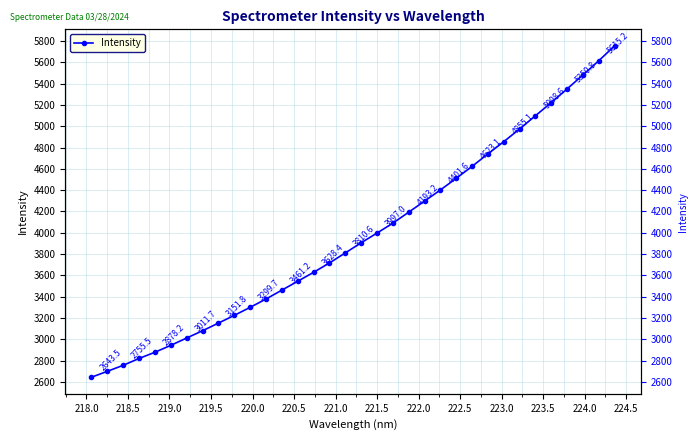

How many data points are above 3906?

17